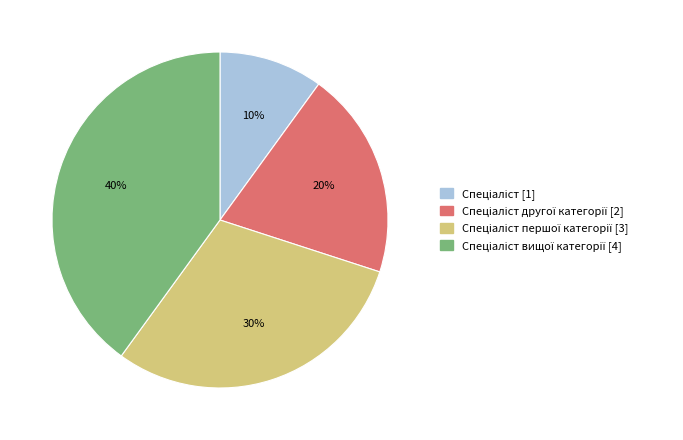

To the nearest percent, what is the average slice percentage?

25%